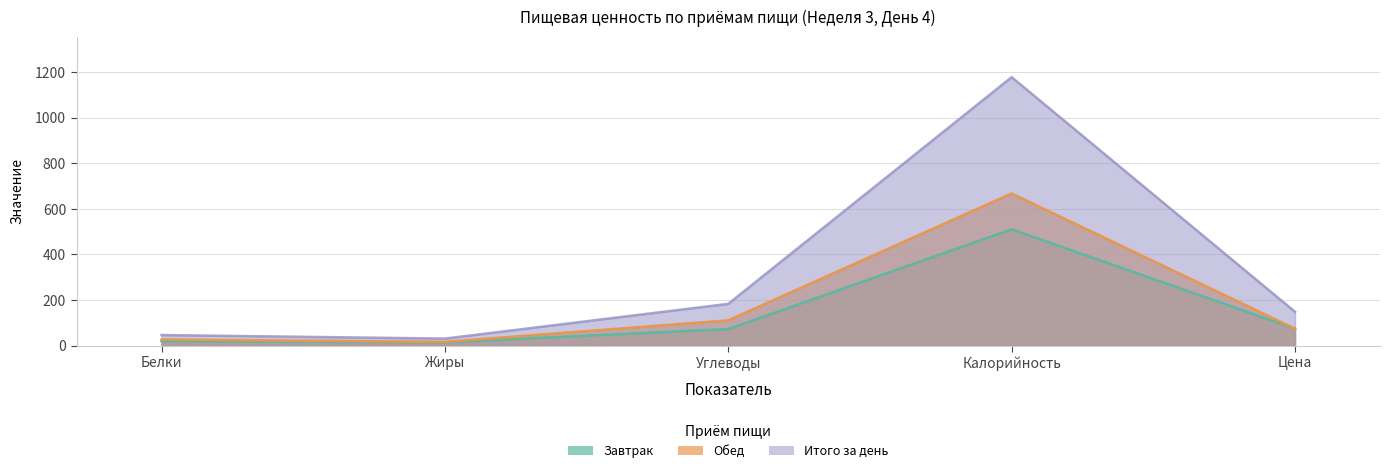

At Белки, list the series in order from smallest to largest.

Завтрак, Обед, Итого за день